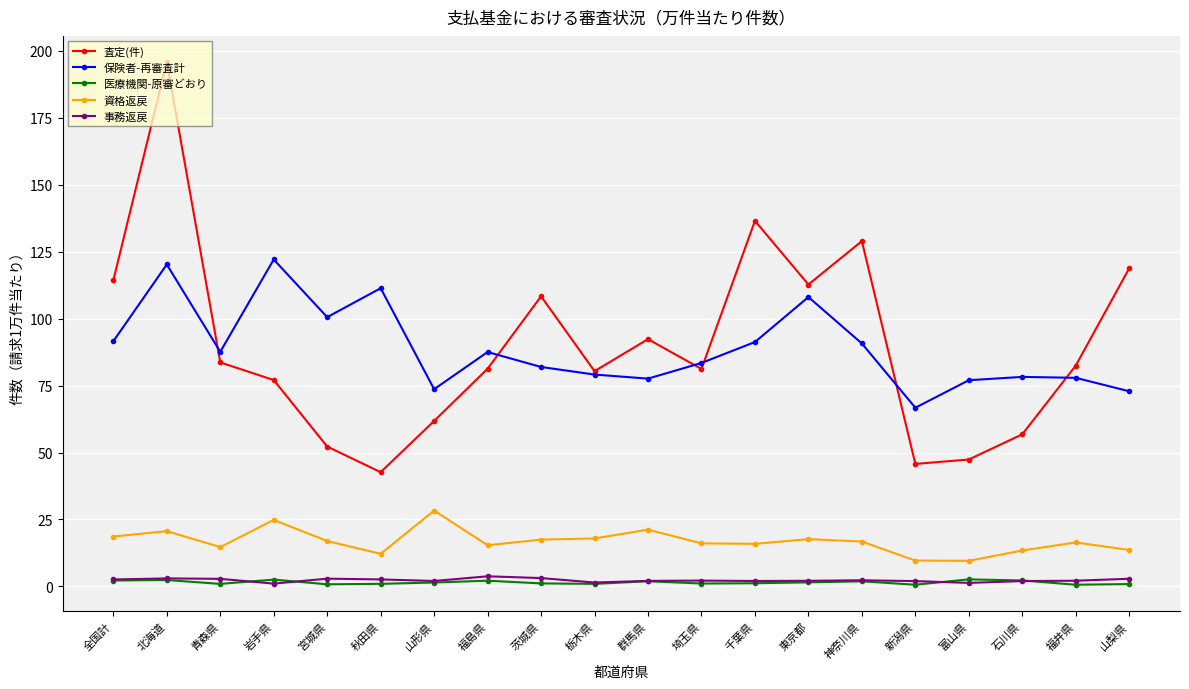

What is the total value across all series at 秋田県?

169.7